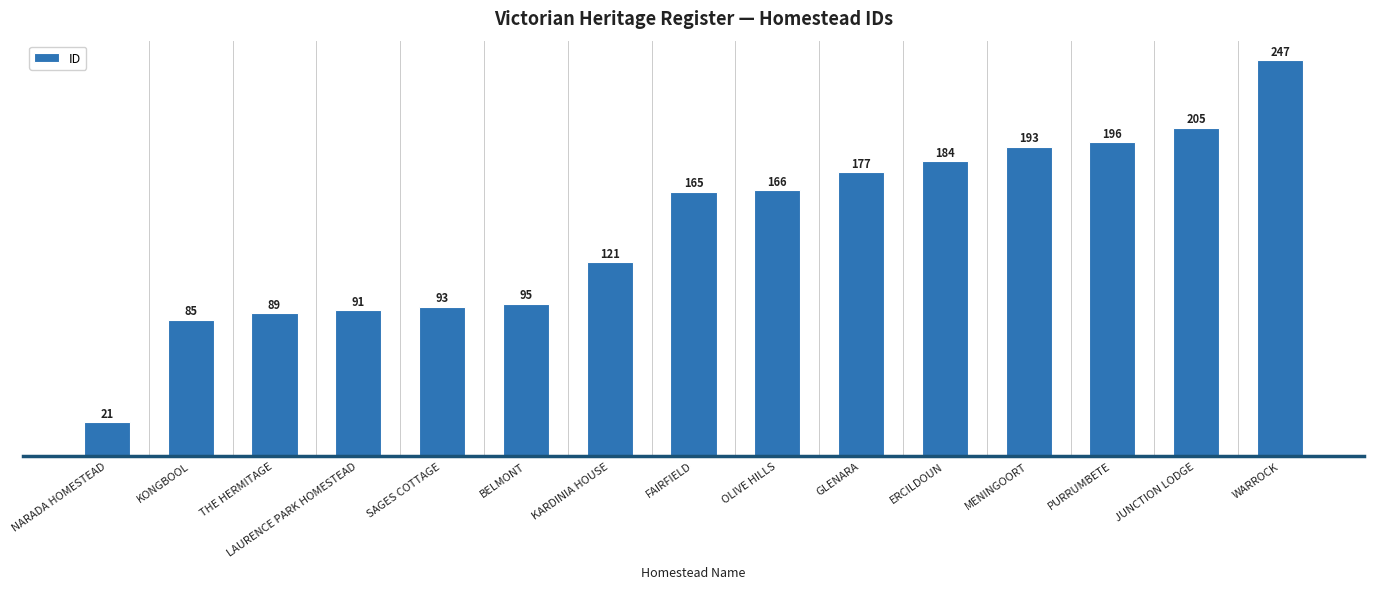

How many series are shown in this chart?

1